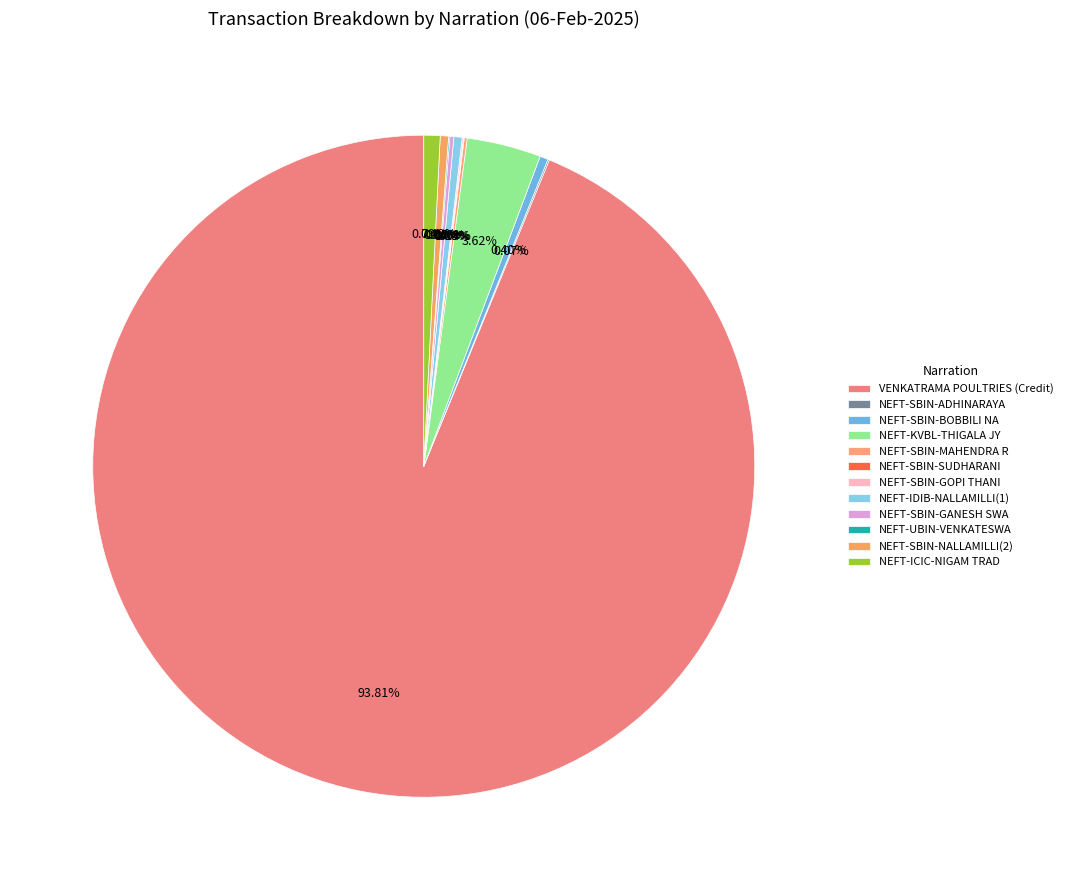

Rank the categories by value from lowest to highest.

NEFT-SBIN-SUDHARANI, NEFT-UBIN-VENKATESWA, NEFT-SBIN-GOPI THANI, NEFT-SBIN-ADHINARAYA, NEFT-SBIN-MAHENDRA R, NEFT-SBIN-GANESH SWA, NEFT-SBIN-BOBBILI NA, NEFT-IDIB-NALLAMILLI(1), NEFT-SBIN-NALLAMILLI(2), NEFT-ICIC-NIGAM TRAD, NEFT-KVBL-THIGALA JY, VENKATRAMA POULTRIES (Credit)